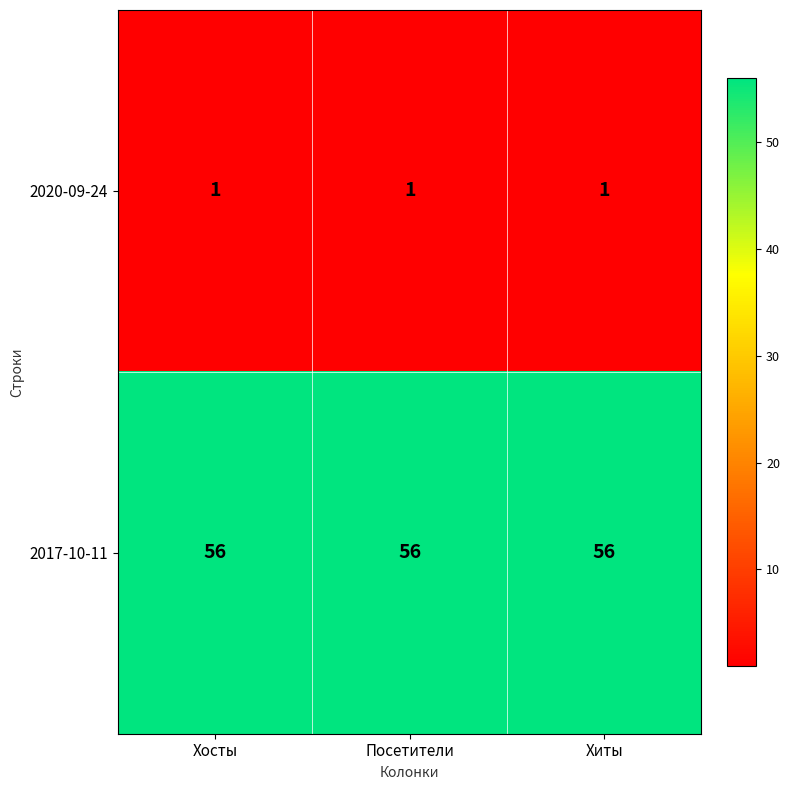

Is it true that 2017-10-11 equals 56 at Хиты?

True